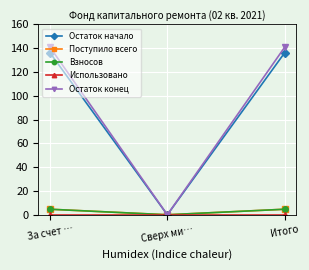

Is this an area chart (filled region under the line)?

No